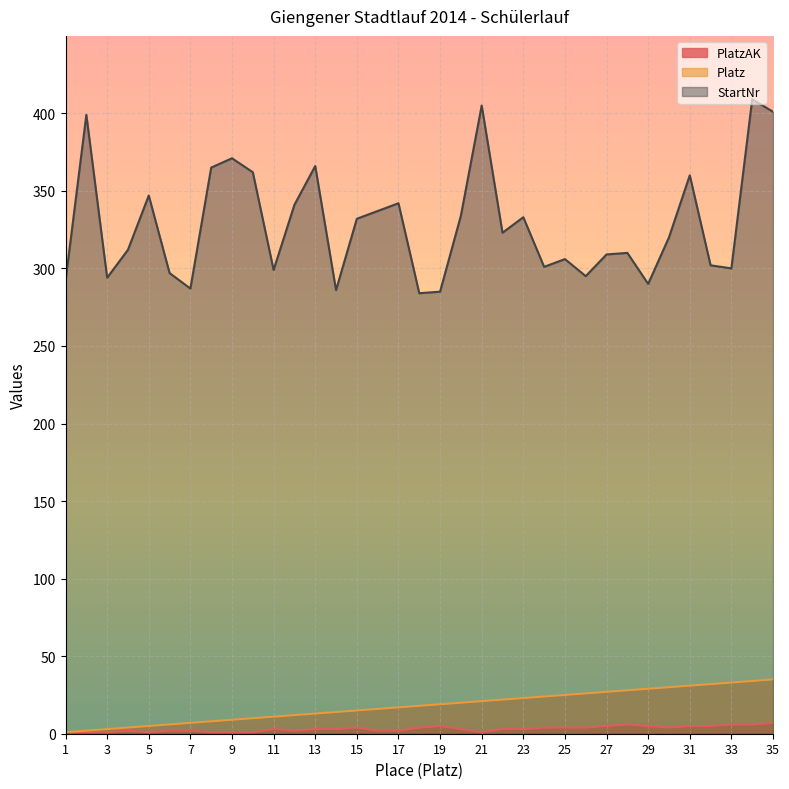

Reading left to right, list all the values displayed in this chart.

PlatzAK: 1	1	1	2	1	2	2	1	1	1	3	2	3	3	4	2	2	4	5	3	1	3	3	4	4	4	5	6	5	4	5	5	6	6	7
Platz: 1	2	3	4	5	6	7	8	9	10	11	12	13	14	15	16	17	18	19	20	21	22	23	24	25	26	27	28	29	30	31	32	33	34	35
StartNr: 292	399	294	312	347	297	287	365	371	362	299	341	366	286	332	337	342	284	285	334	405	323	333	301	306	295	309	310	290	320	360	302	300	409	401